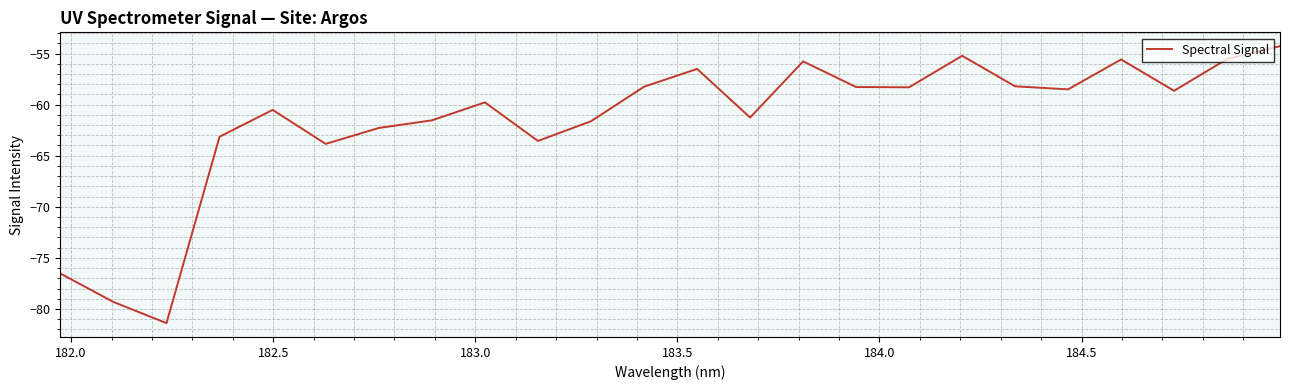

What is the difference between the maximum and minimum values?

27.1